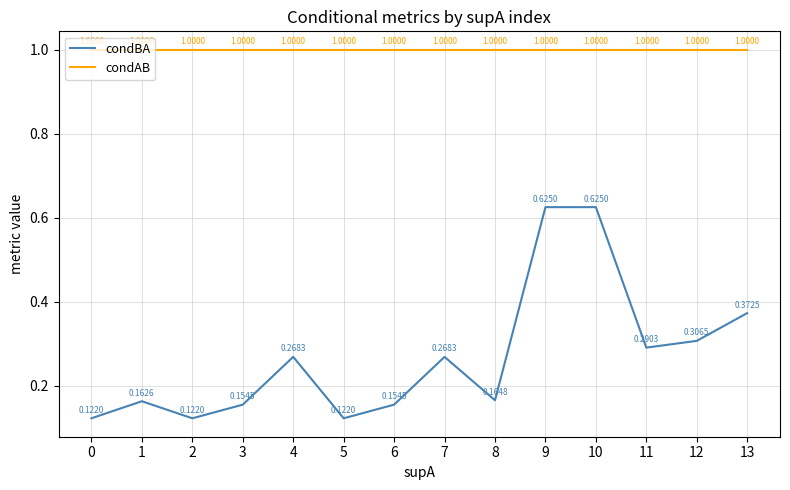

True or false: condBA has a value of 0.1 at 3.

False